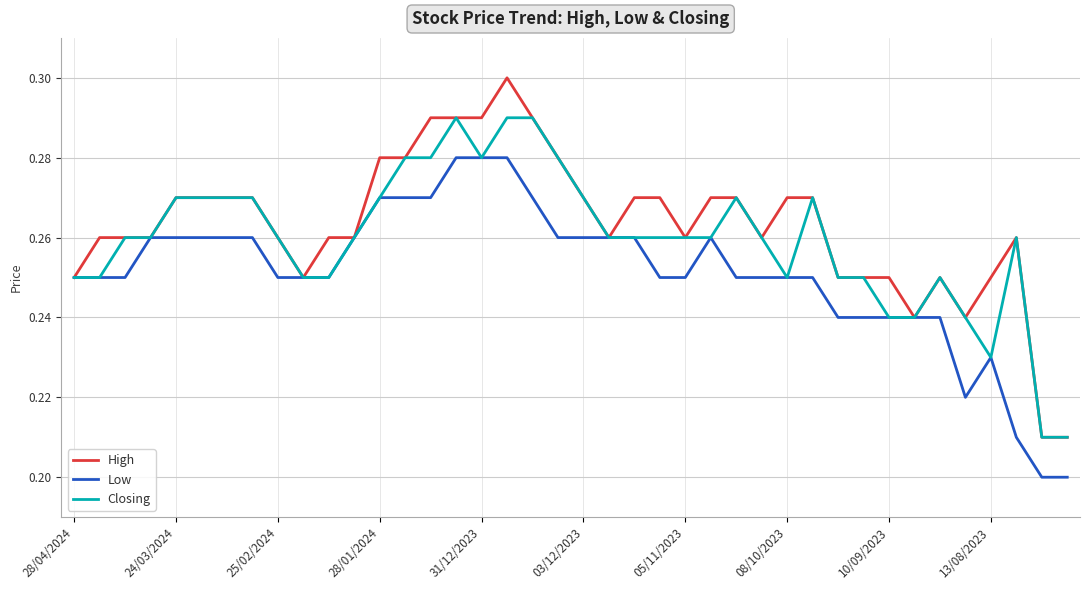

List the series in order of their overall mean, highest first.

High, Closing, Low